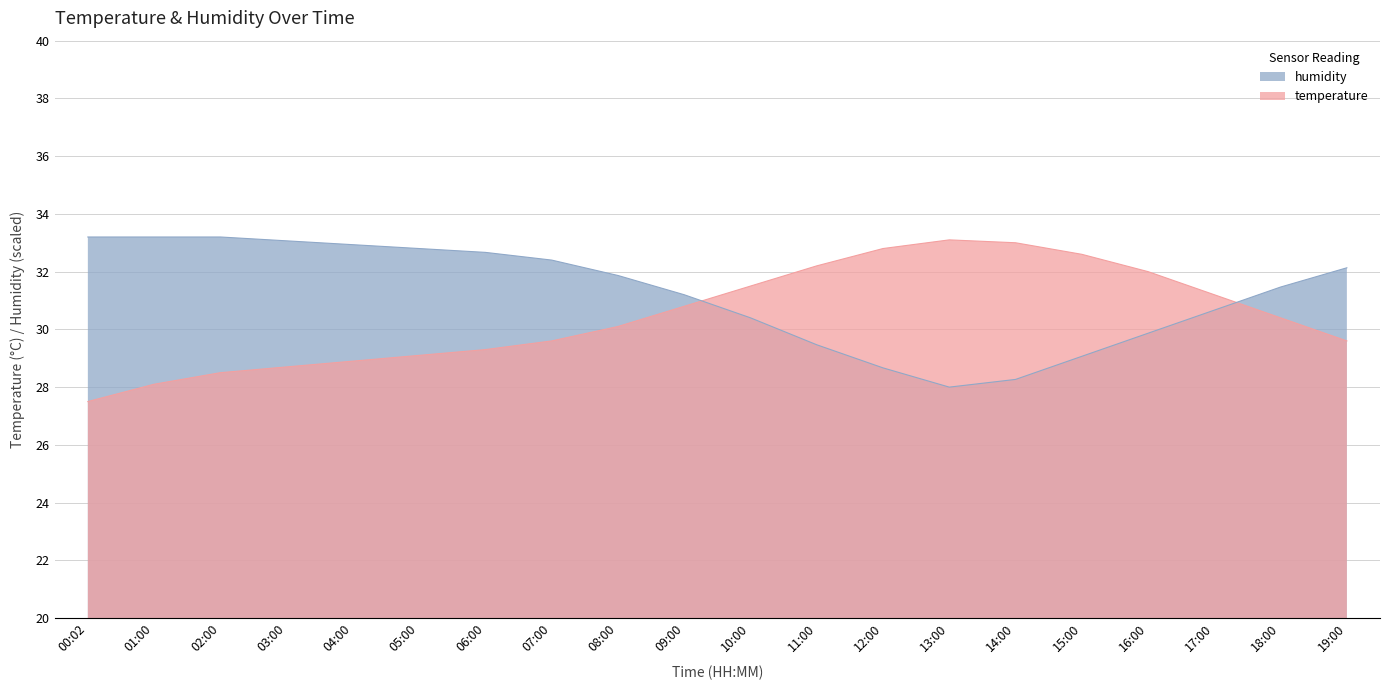

Rank the series by their average value, from lowest to highest.

temperature, humidity